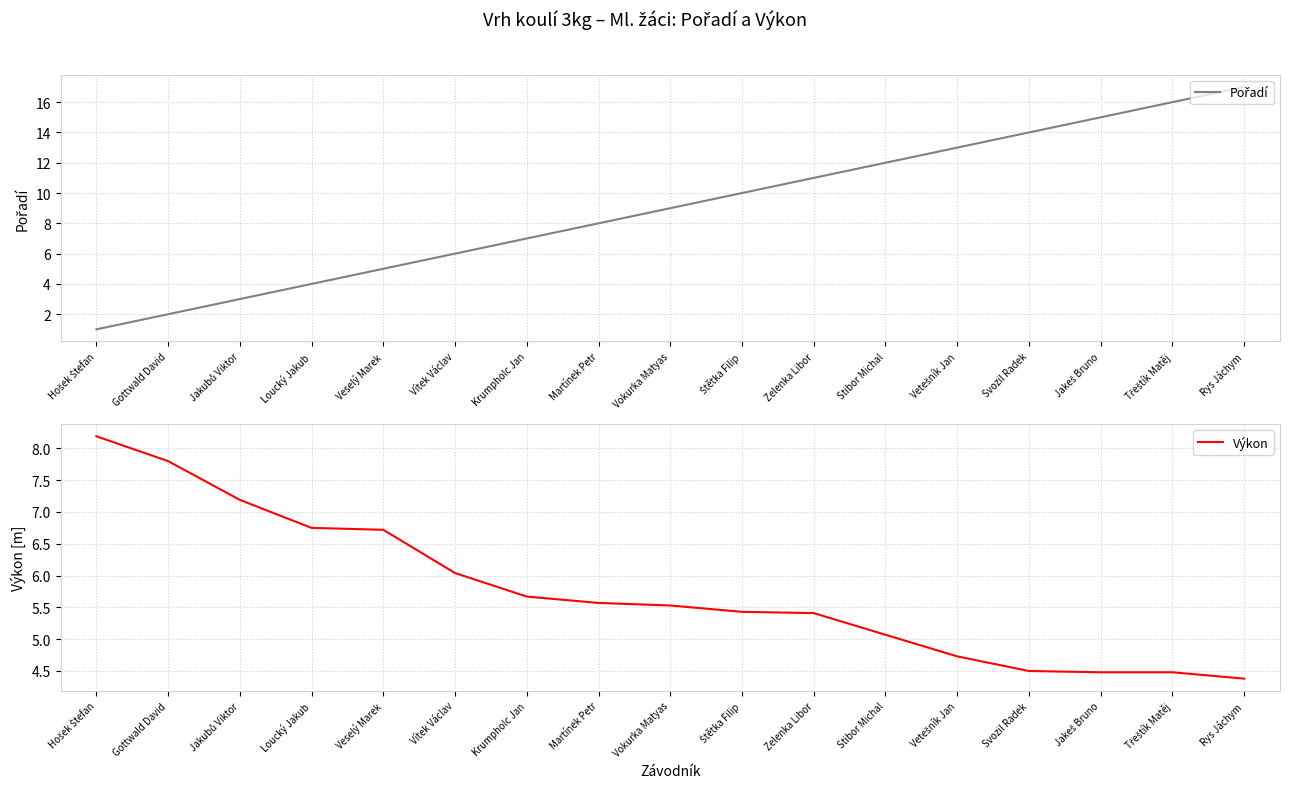

Read the Výkon value at Vokurka Matyas.

5.5